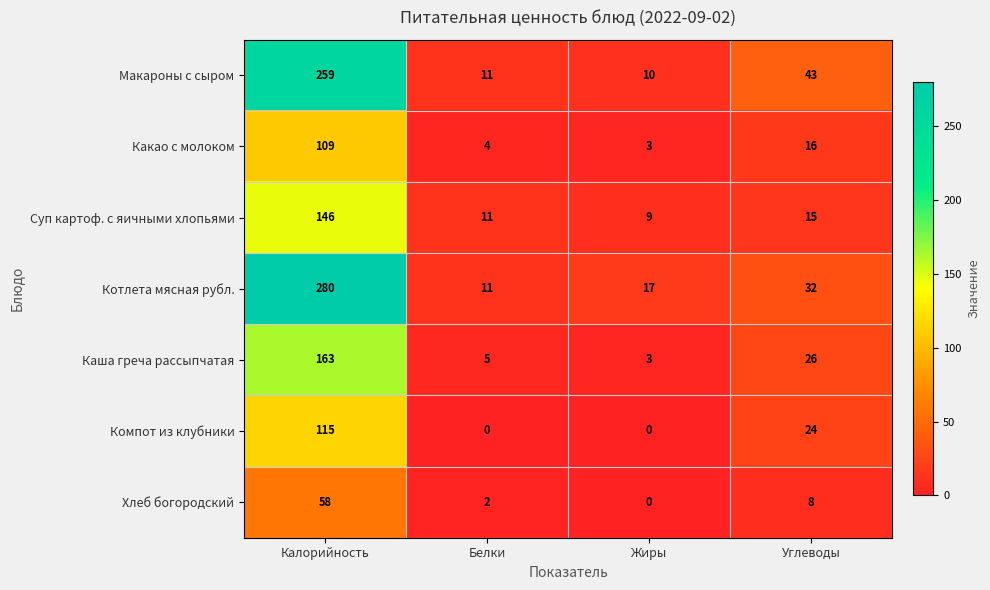

List the labels in order of Какао с молоком value, smallest first.

Жиры, Белки, Углеводы, Калорийность